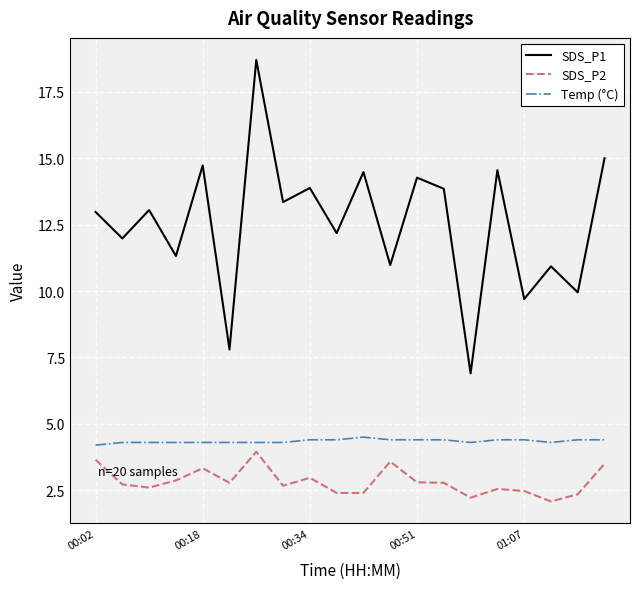

Which series has the widest spread of values?

SDS_P1